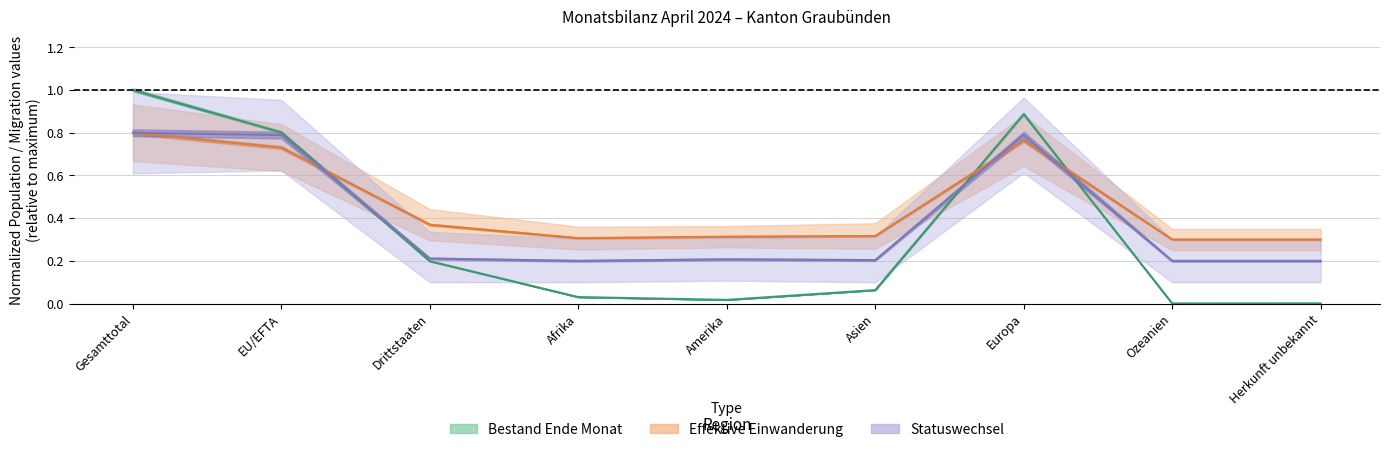

Between Amerika and Europa, which series saw the biggest shift?

Bestand_Ende_Monat